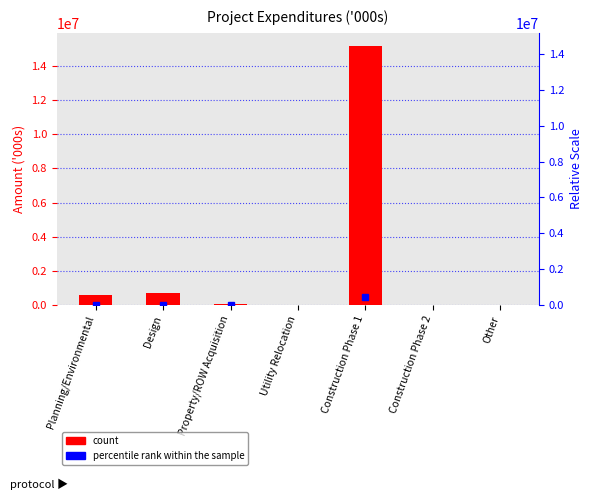

What is the change in value from Design to Other?

-712770